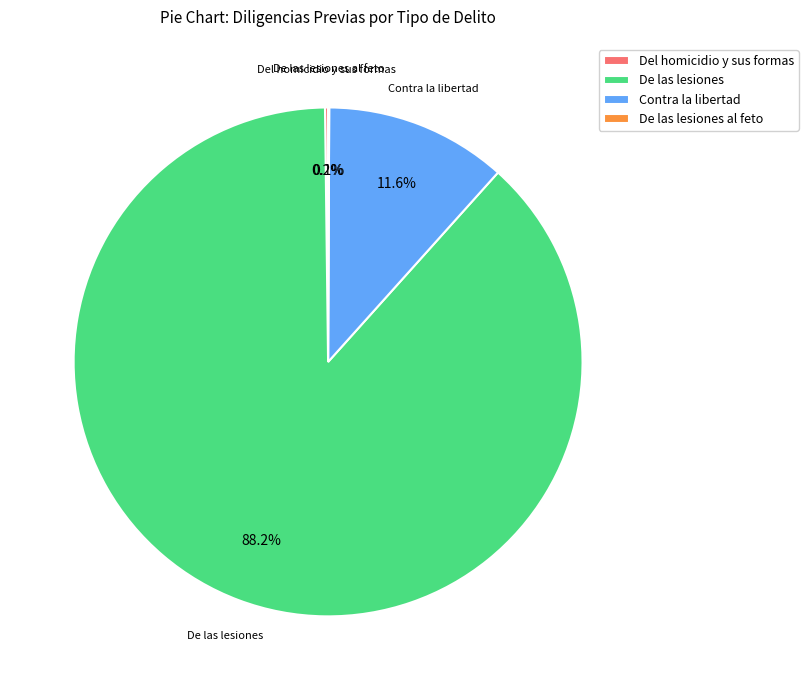

What is the total percentage of Contra la libertad and De las lesiones?

99.7%